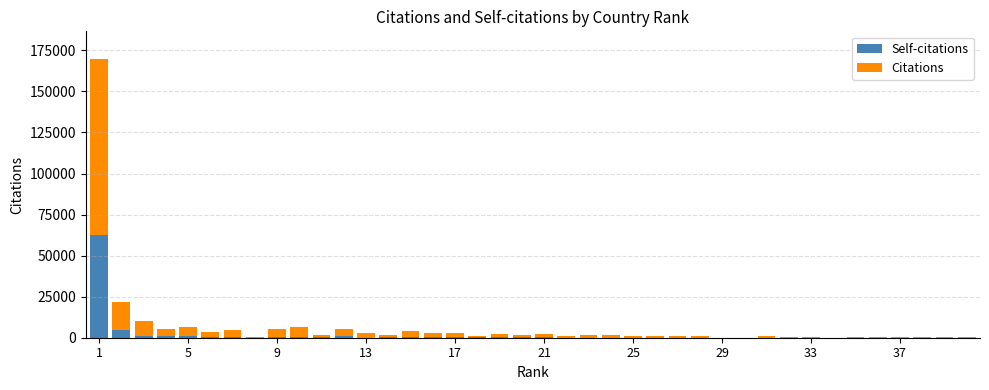

What is the sum of all Self-citations values?

76838